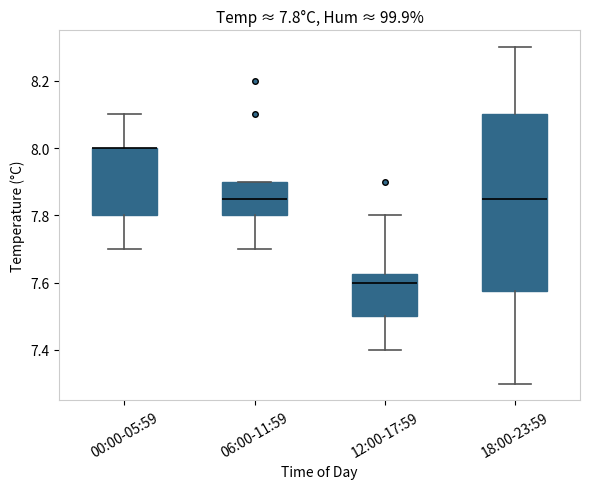

Which box is the tallest, from its lower edge to its upper edge?

18:00-23:59